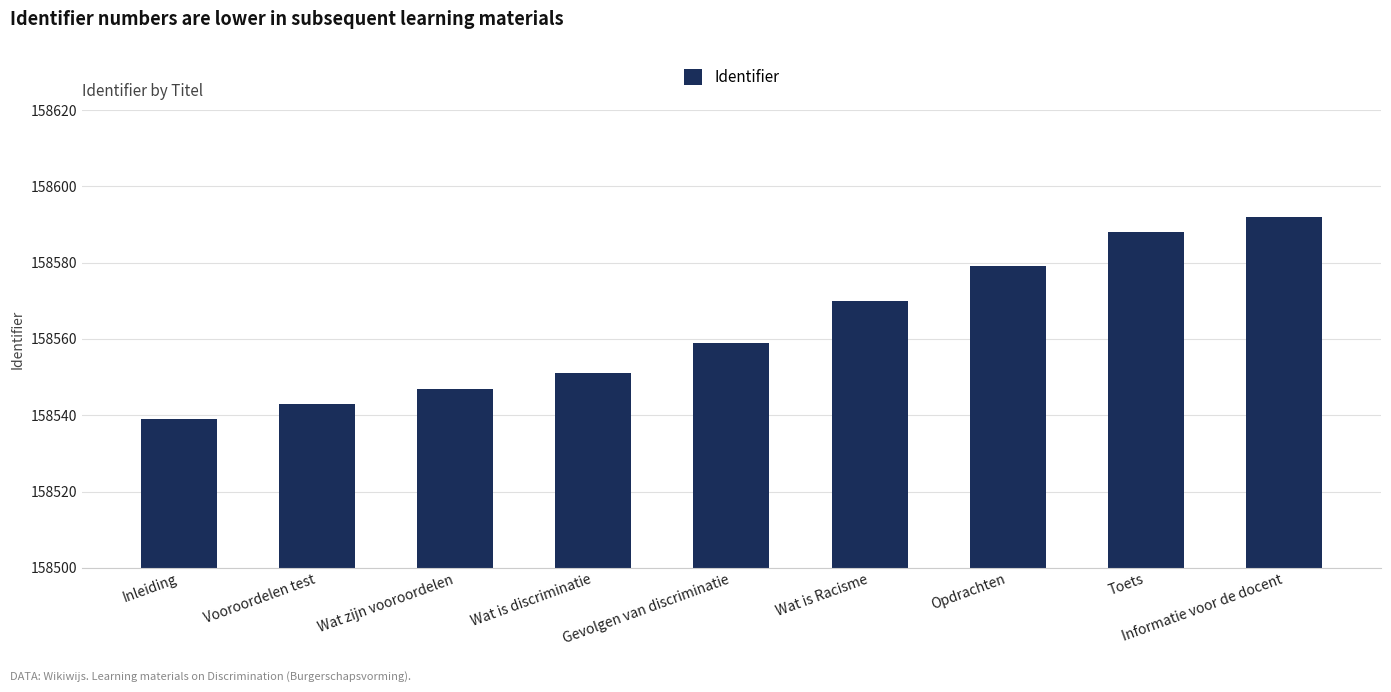

How many categories are shown in the chart?

9